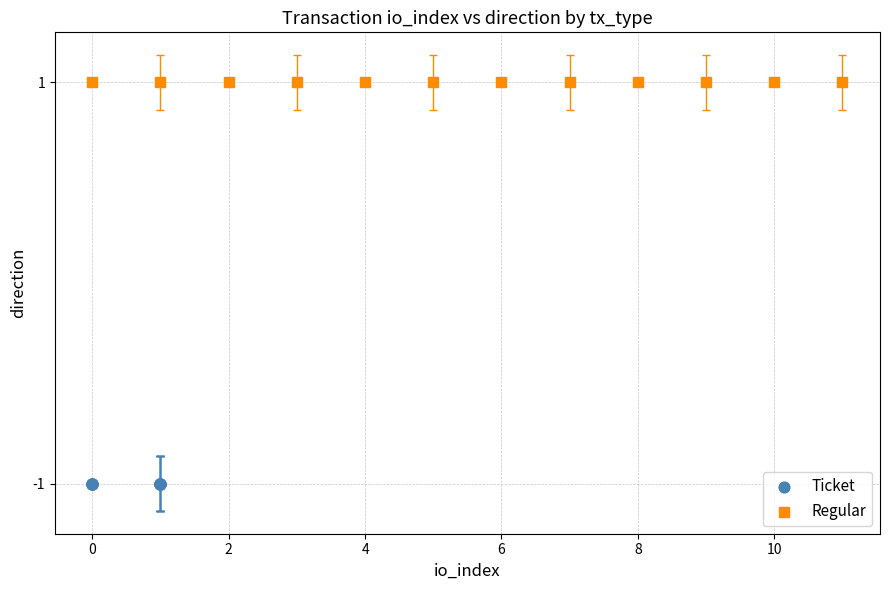

Which series reaches the maximum Y coordinate?

Regular